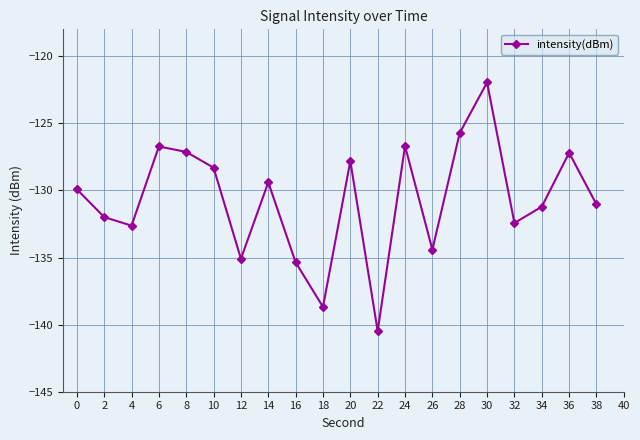

What is the sum of all values?

-2614.2